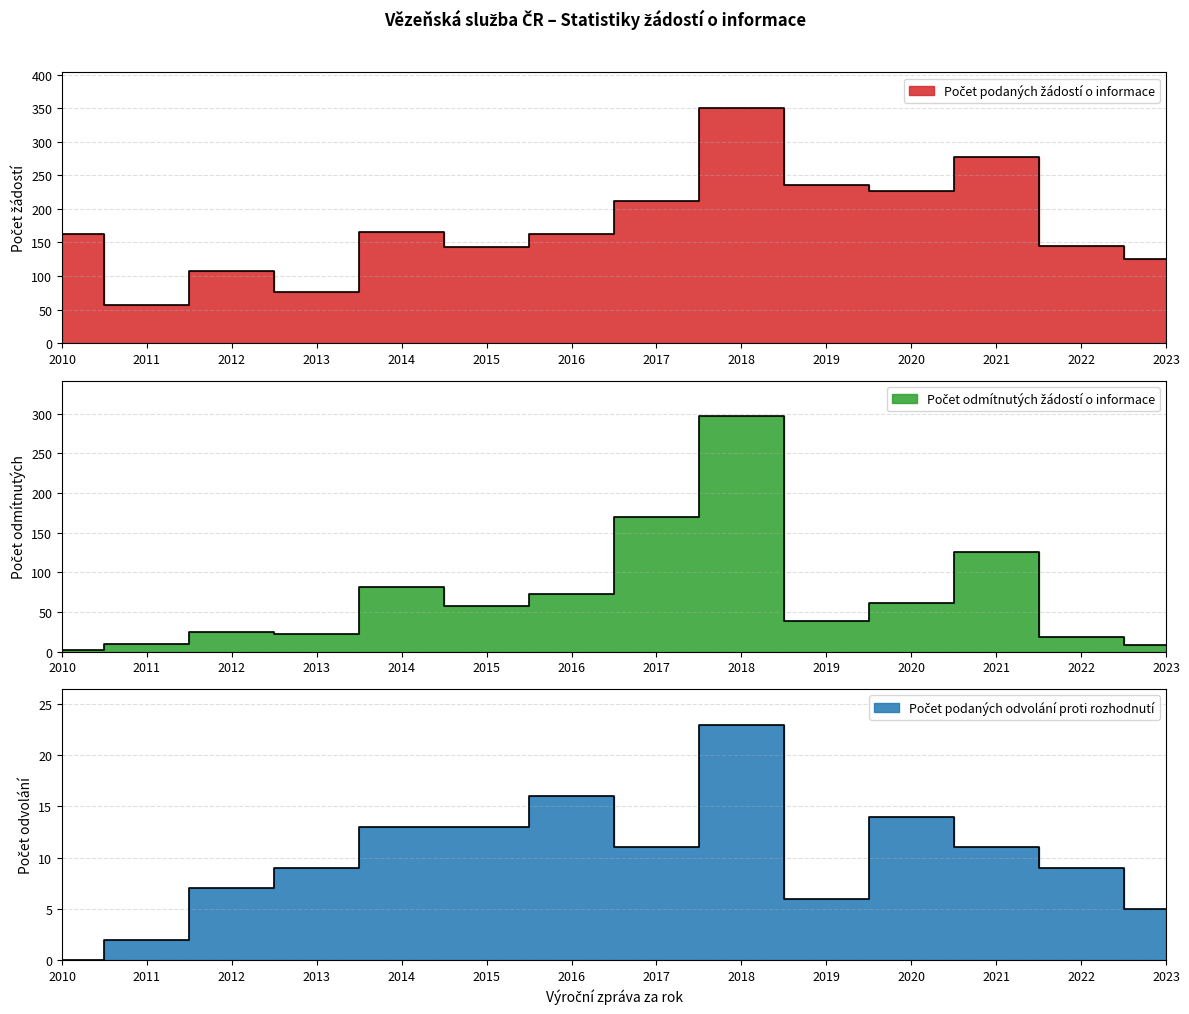

True or false: Počet podaných žádostí o informace and Počet odmítnutých žádostí o informace intersect in this chart.

False